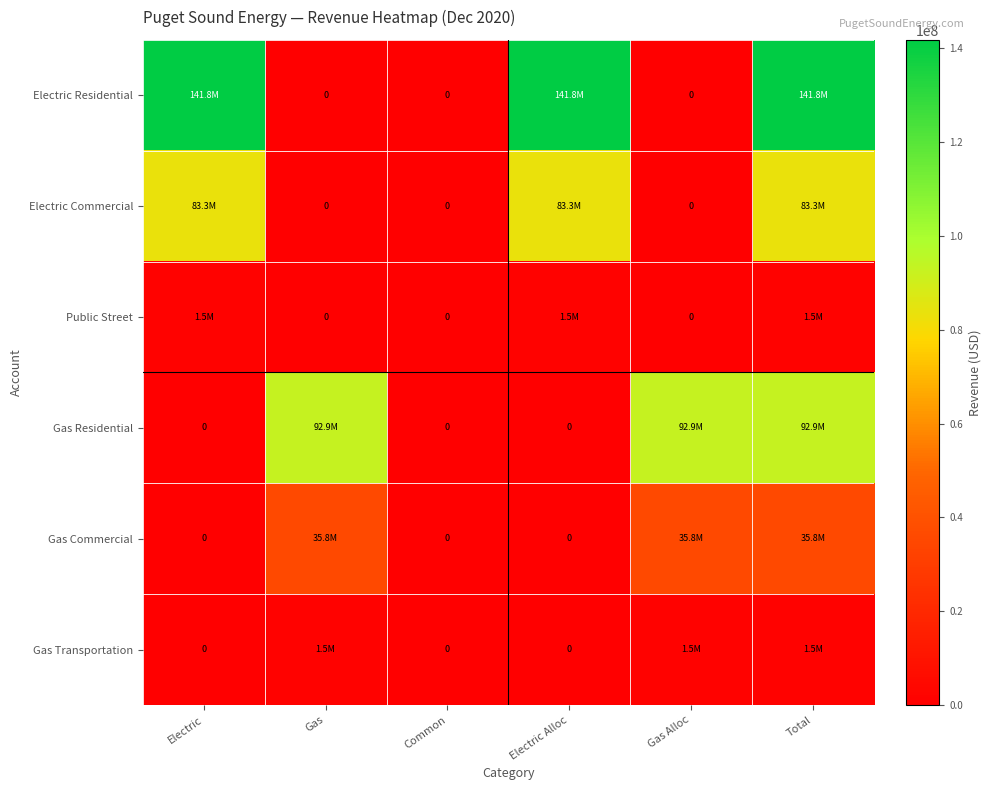

Which has a higher value, Total or Common?

Total